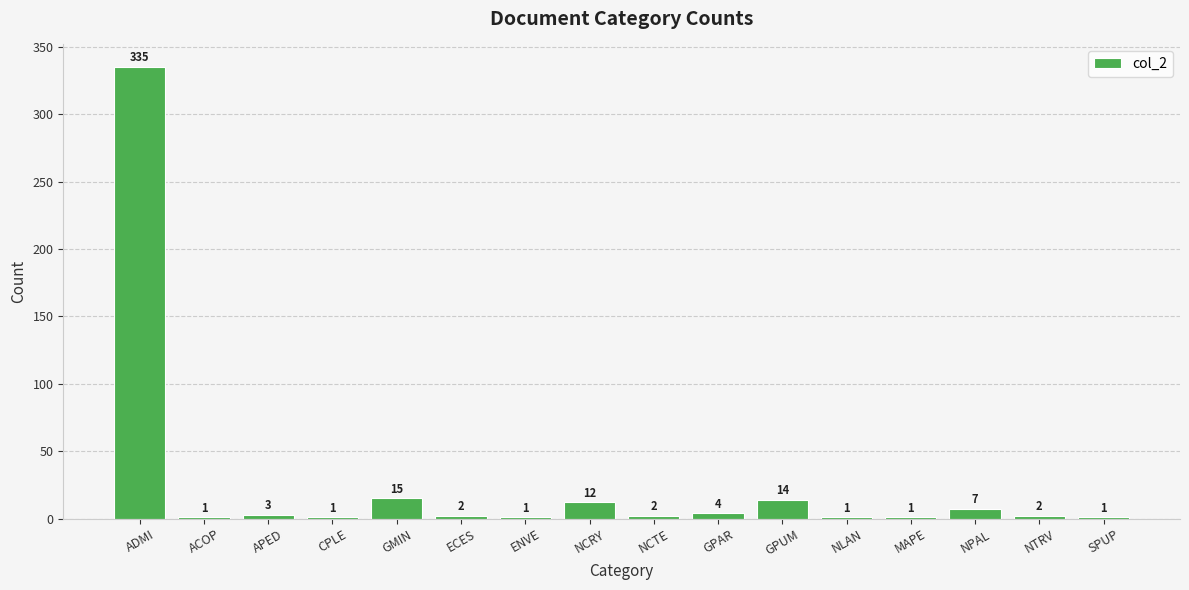

At which category does the chart reach its peak across all series?

ADMI